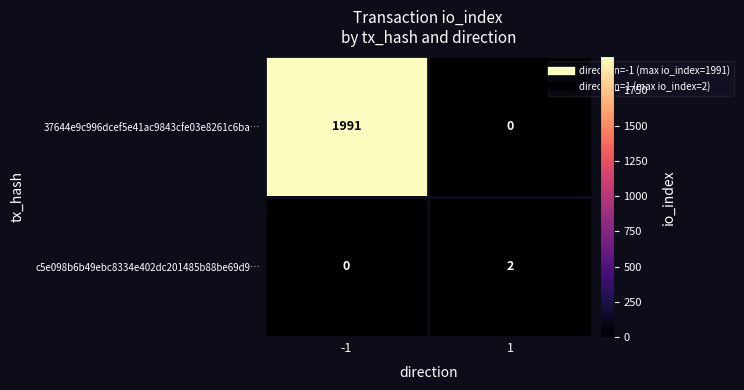

List the series in order of their overall mean, lowest first.

c5e098b6b49ebc8334e402dc201485b88be69d9…, 37644e9c996dcef5e41ac9843cfe03e8261c6ba…